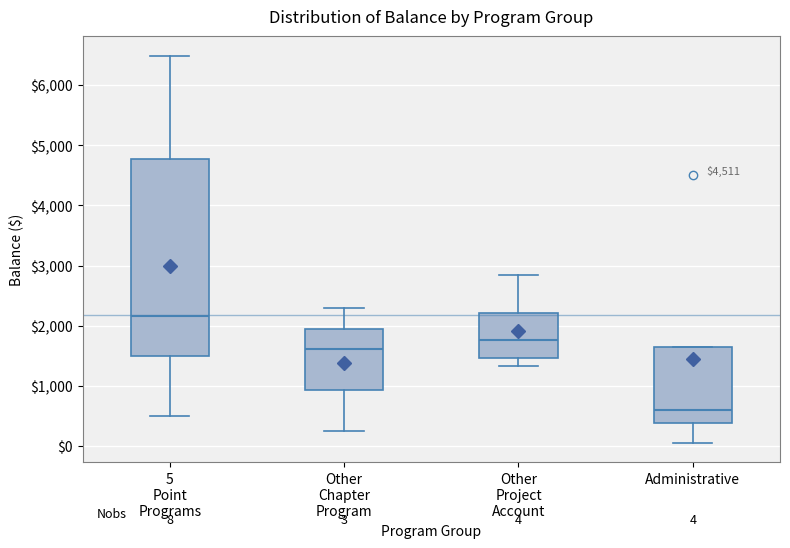

Which box's median line is the highest?

5 Point Programs